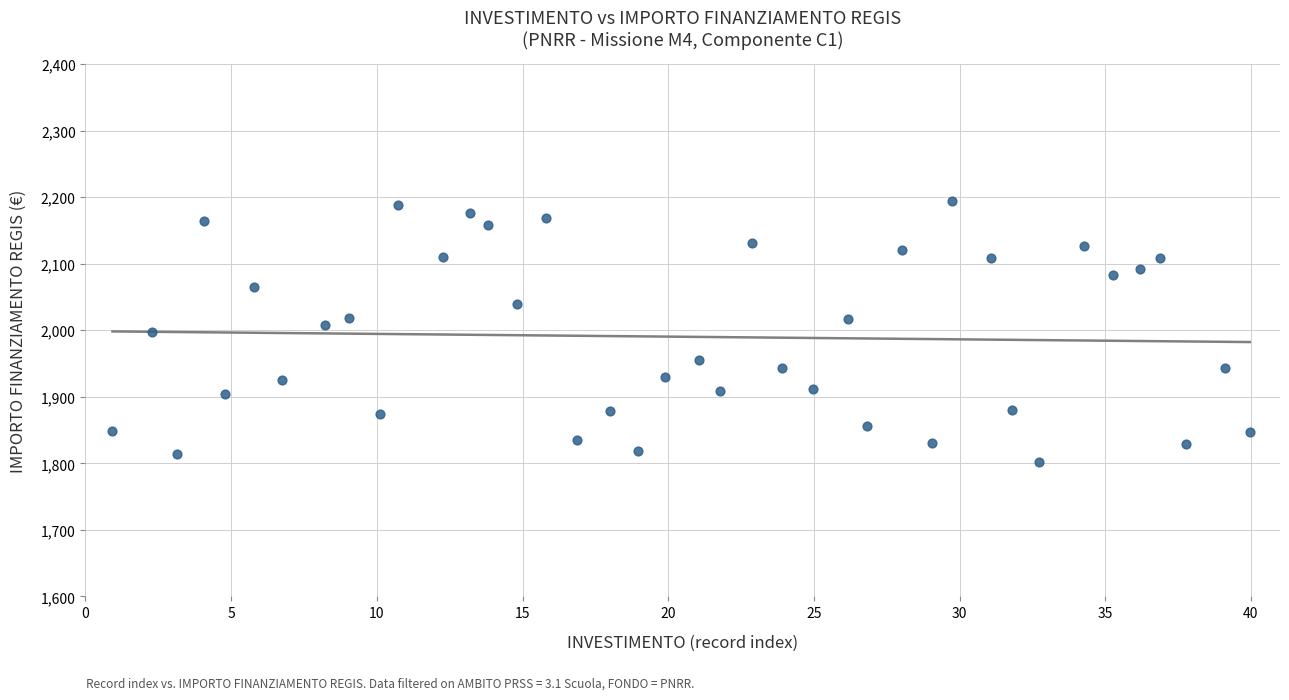

What is the range of X values (max minus min)?

39.0